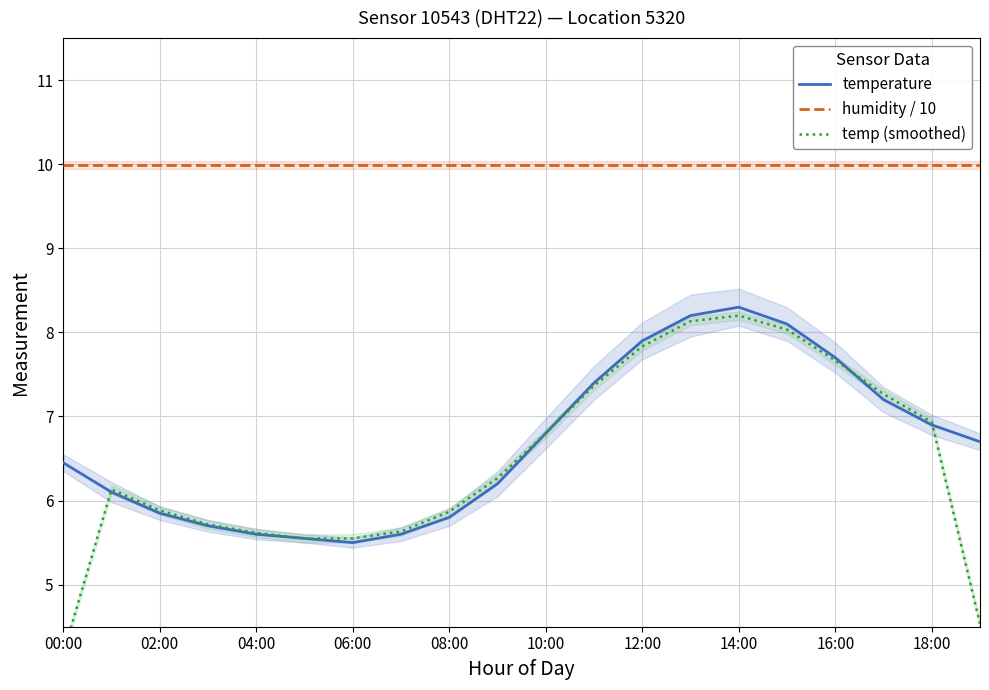

The temp (smoothed) series shows 9.9 at 17. True or false?

False